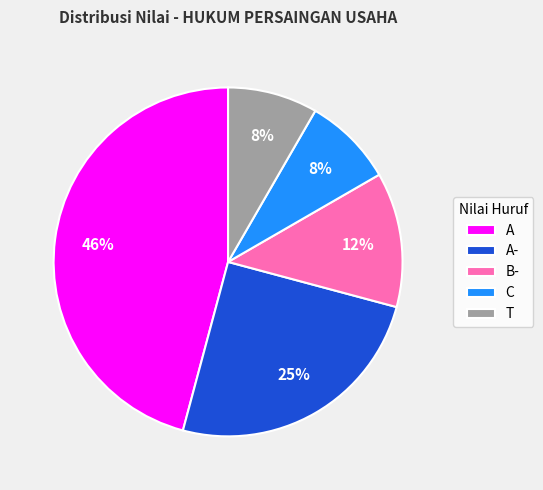

To the nearest percent, what portion does A- represent?

25%